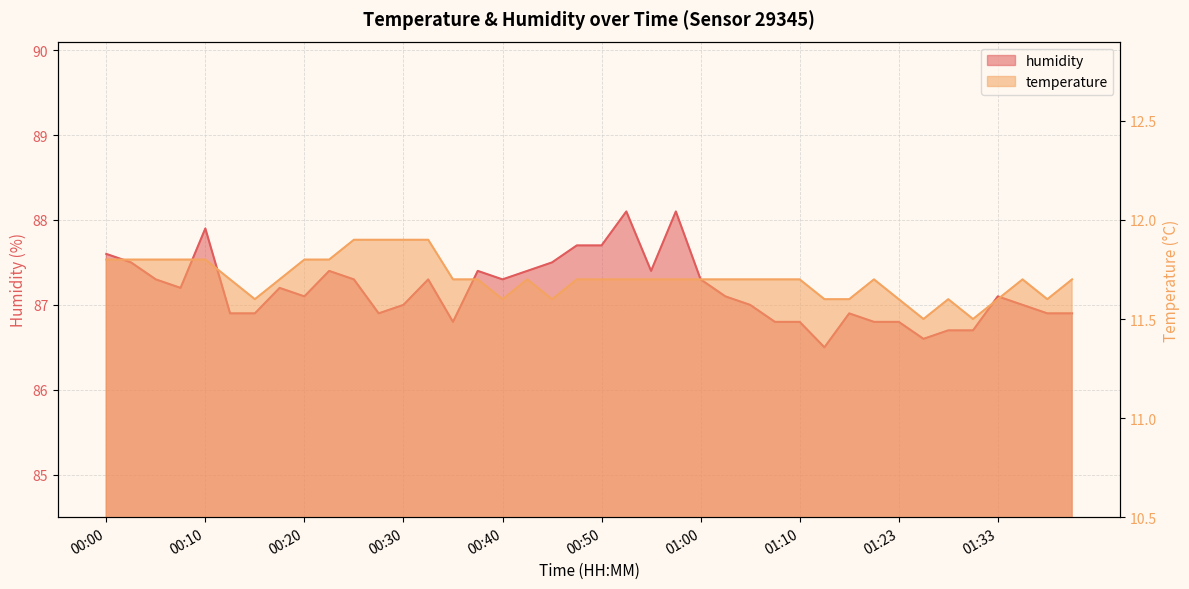

Which category has the lowest value in the temperature series?

01:26